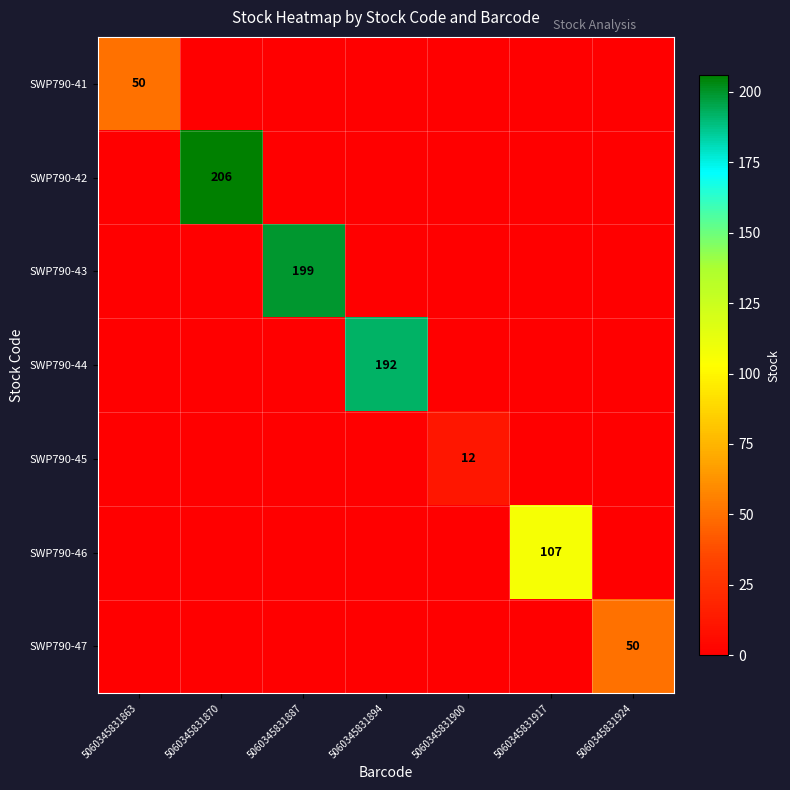

How many values in the SWP790-41 series exceed 0?

1